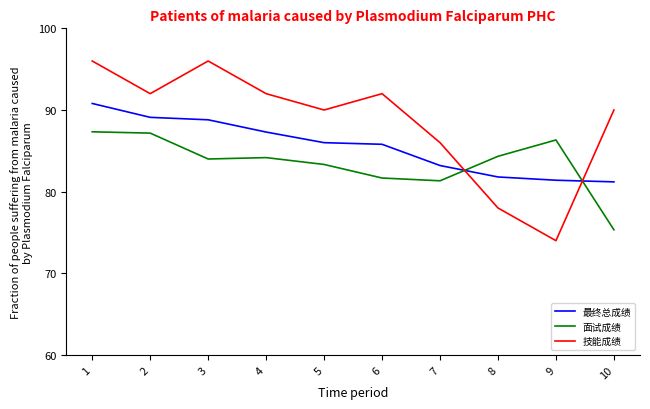

Which series has the largest range (max minus min)?

技能成绩